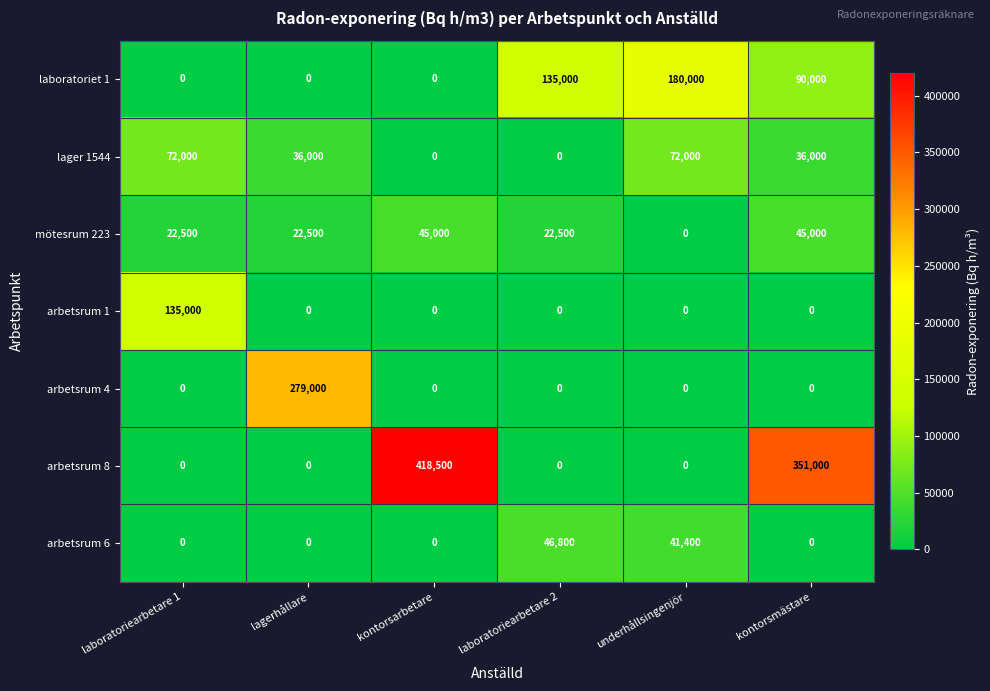

List the series in order of their peak value, highest first.

arbetsrum 8, arbetsrum 4, laboratoriet 1, arbetsrum 1, lager 1544, arbetsrum 6, mötesrum 223